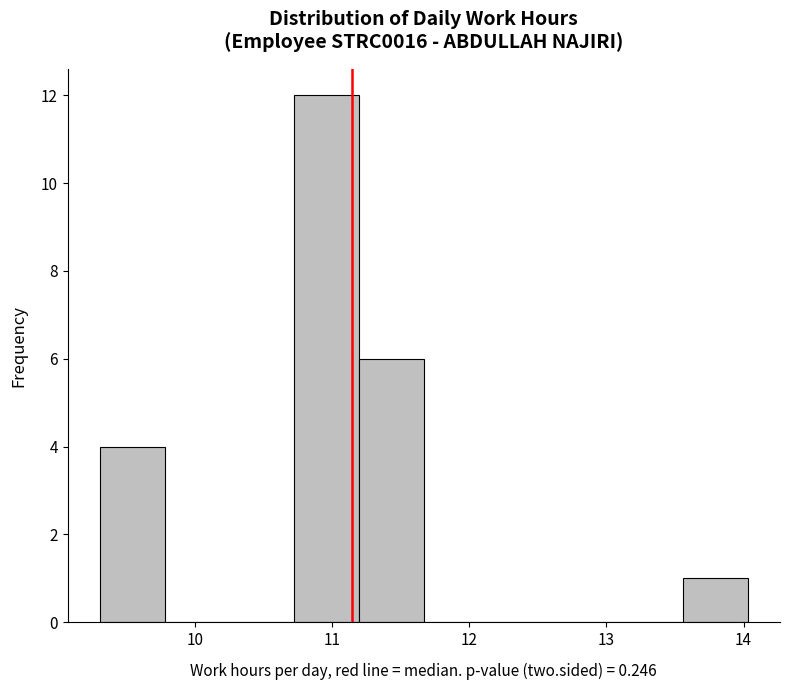

Reading left to right, list every bar in this chart as the range it spans on the x-axis followed by its height. Neither the bar edges nor the heights are printed on the chart, so give them approximately, as read against the axes.

9.3 to 9.8: 4
9.8 to 10.3: 0
10.3 to 10.7: 0
10.7 to 11.2: 12
11.2 to 11.7: 6
11.7 to 12.1: 0
12.1 to 12.6: 0
12.6 to 13.1: 0
13.1 to 13.6: 0
13.6 to 14.0: 1